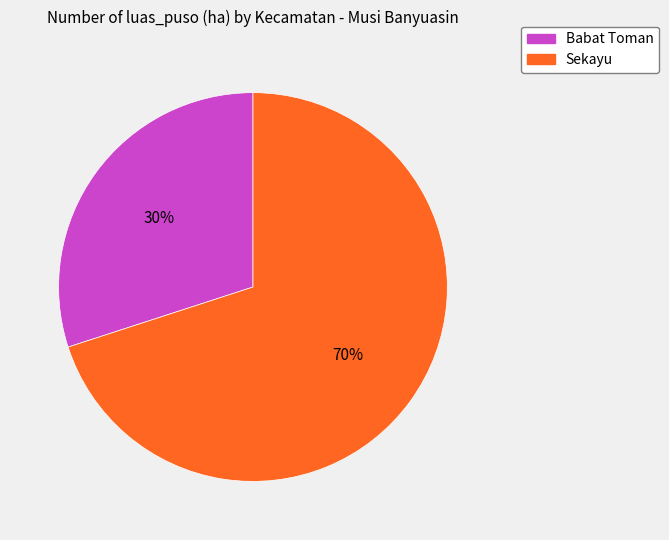

True or false: Sekayu accounts for 70% of the total.

True